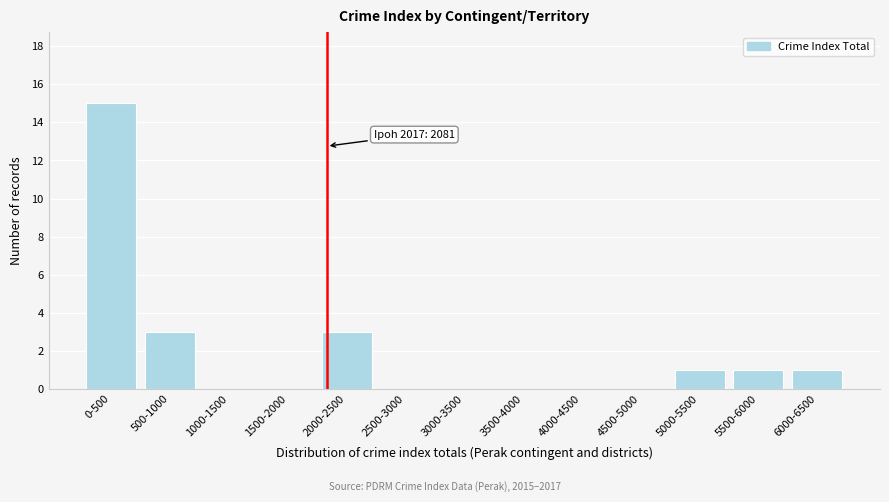

Reading right to left, transcribe all the data shown in this chart.

6000-6500=1	5500-6000=1	5000-5500=1	4500-5000=0	4000-4500=0	3500-4000=0	3000-3500=0	2500-3000=0	2000-2500=3	1500-2000=0	1000-1500=0	500-1000=3	0-500=15